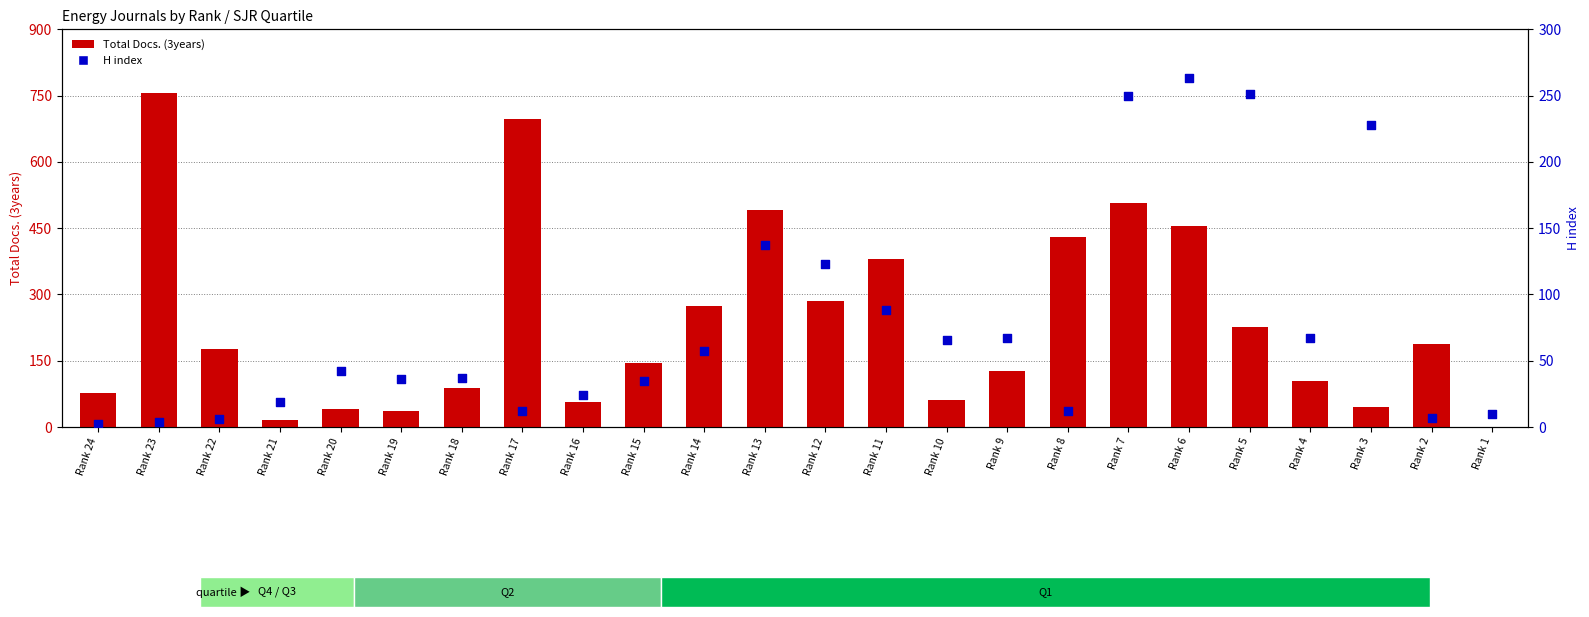

Which series reaches the minimum Y coordinate?

Total Docs. (3years)